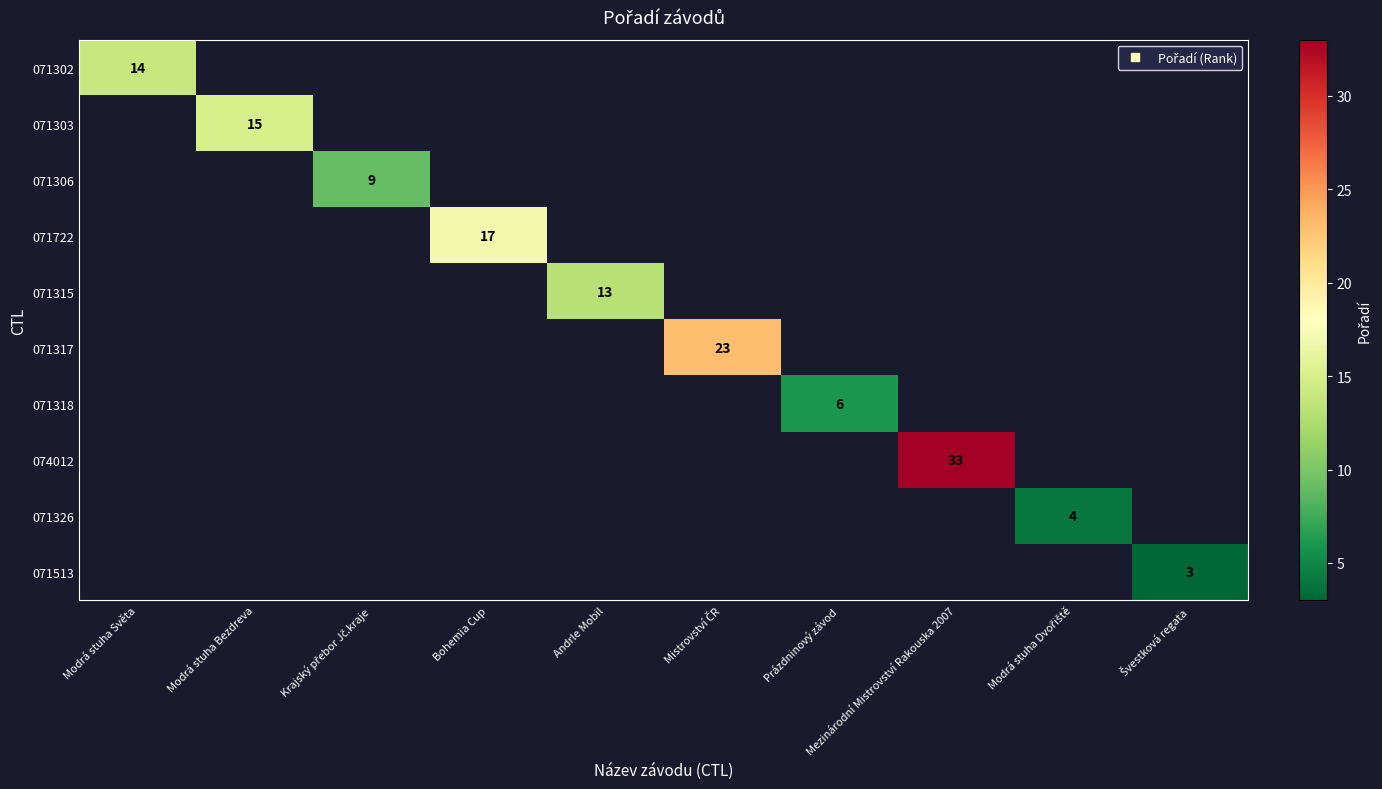

Which series has the largest range (max minus min)?

071302